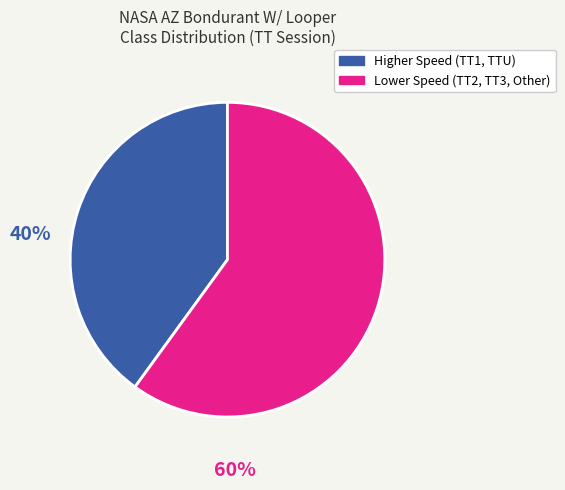

How many segments does this pie chart have?

2